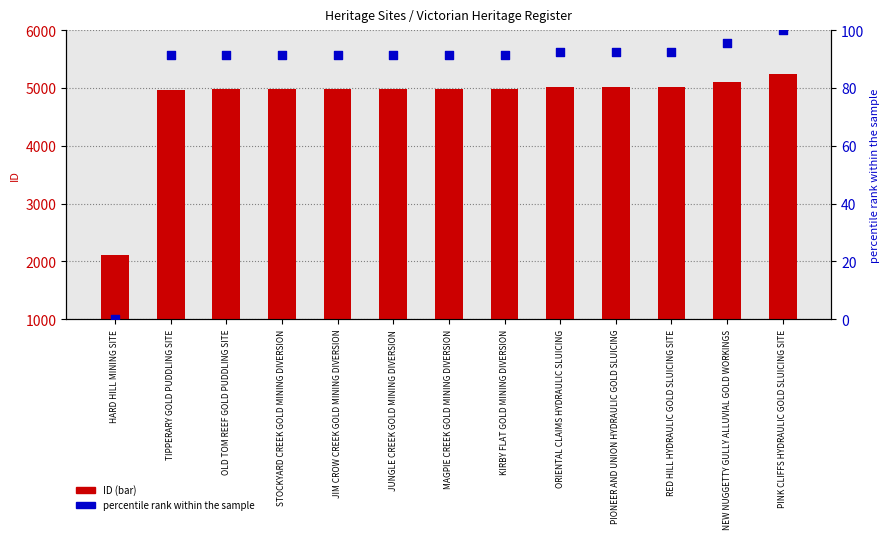

What are all the series names shown in the legend?

ID, percentile rank within the sample